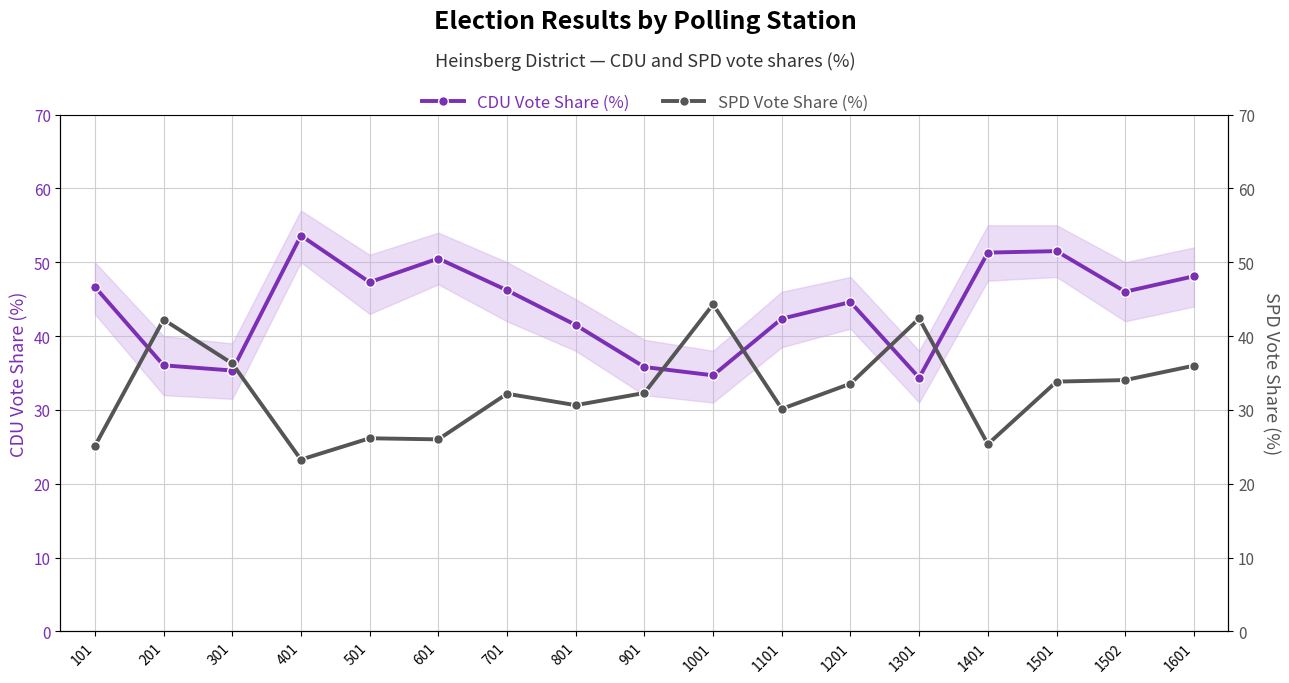

True or false: SPD Vote Share (%) and CDU Vote Share (%) cross at least once.

True